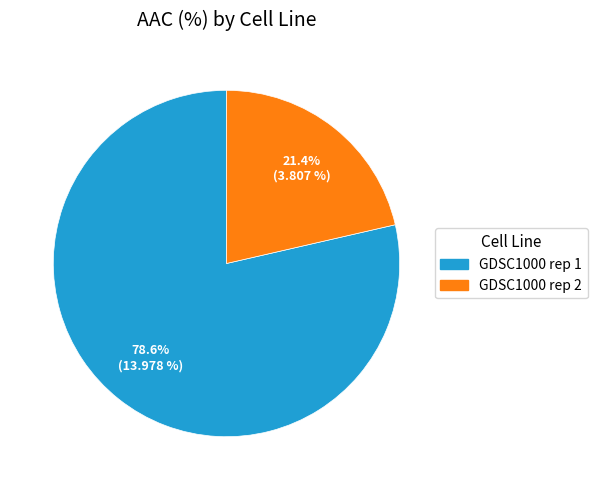

To the nearest percent, what is the combined percentage of GDSC1000 rep 1 and GDSC1000 rep 2?

100%